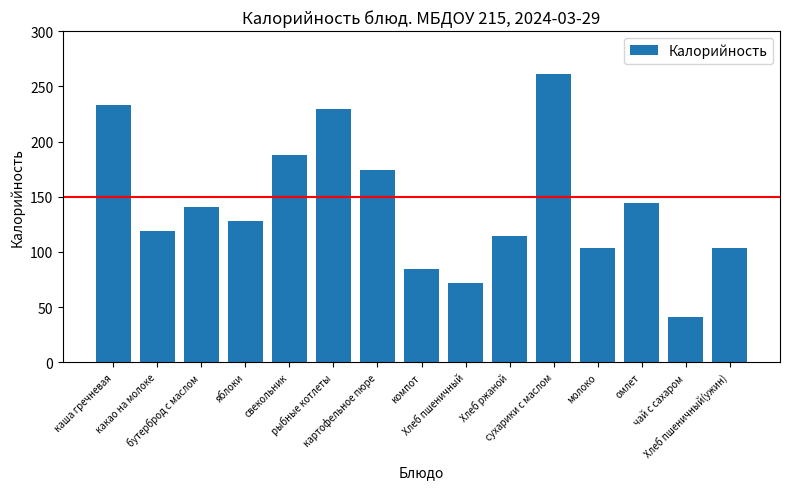

What is the difference between the values at омлет and яблоки?

16.4